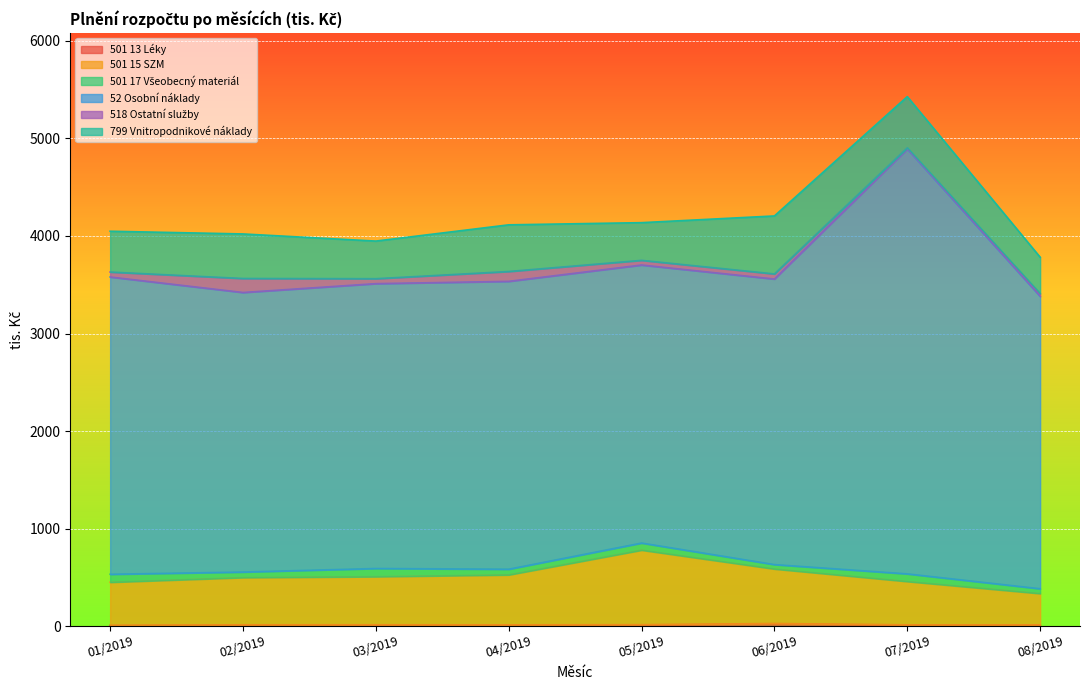

What is the spread (max minus min) of values at 03/2019?

2907.7